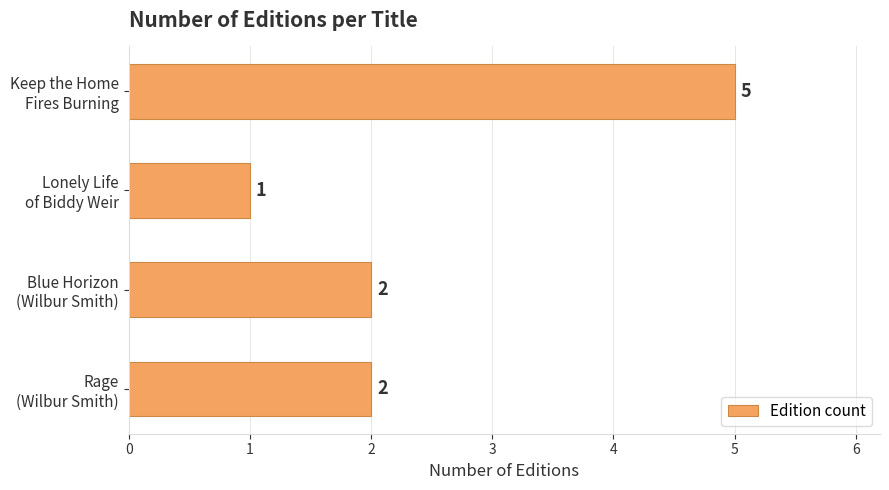

Does the chart contain stacked bars?

No